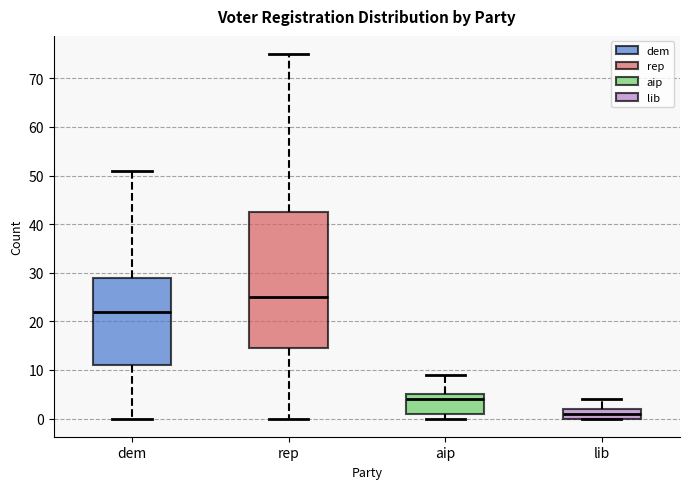

Reading left to right, transcribe this box plot: for each box, give where its median line is, the range the box spans, and where its two whiskers end, as read against the y-axis. The values are not printed on the chart, so give them approximately, as read against the axis.

dem: median 22, box 11 to 29, whiskers 0 to 51
rep: median 25, box 15 to 43, whiskers 0 to 75
aip: median 4, box 1 to 5, whiskers 0 to 9
lib: median 1, box 0 to 2, whiskers 0 to 4